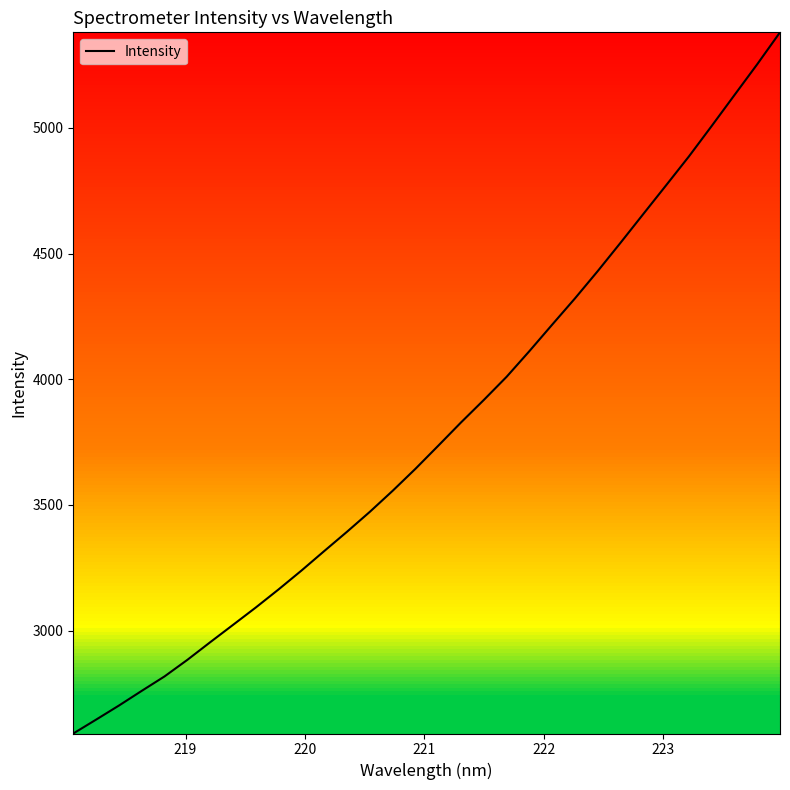

What is the maximum value shown in the chart?

5380.6